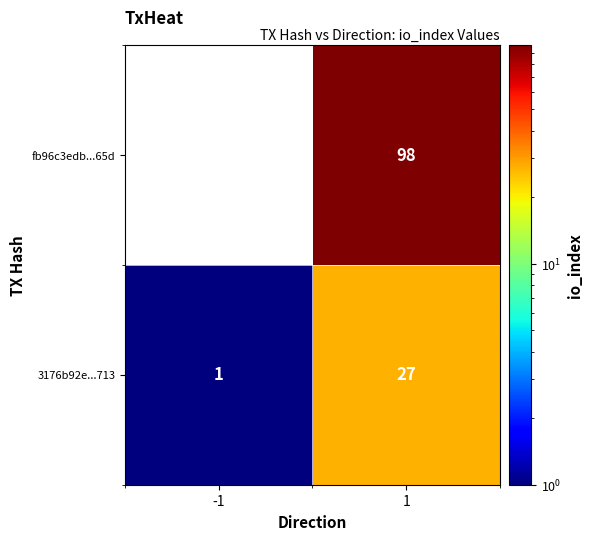

List the series in order of their overall mean, highest first.

fb96c3edb...65d, 3176b92e...713